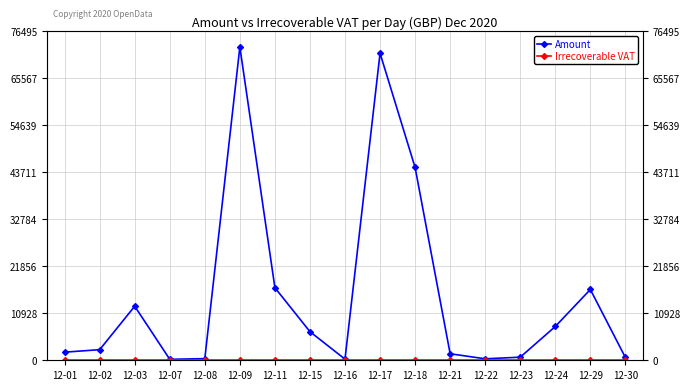

Read the Amount value at 12-07.

219.9